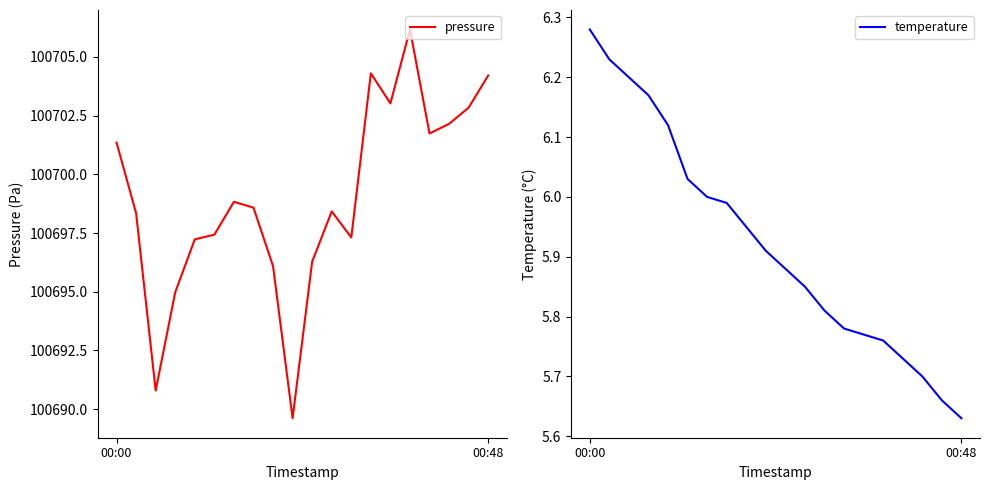

True or false: pressure has a value of 62630.4 at 10.

False